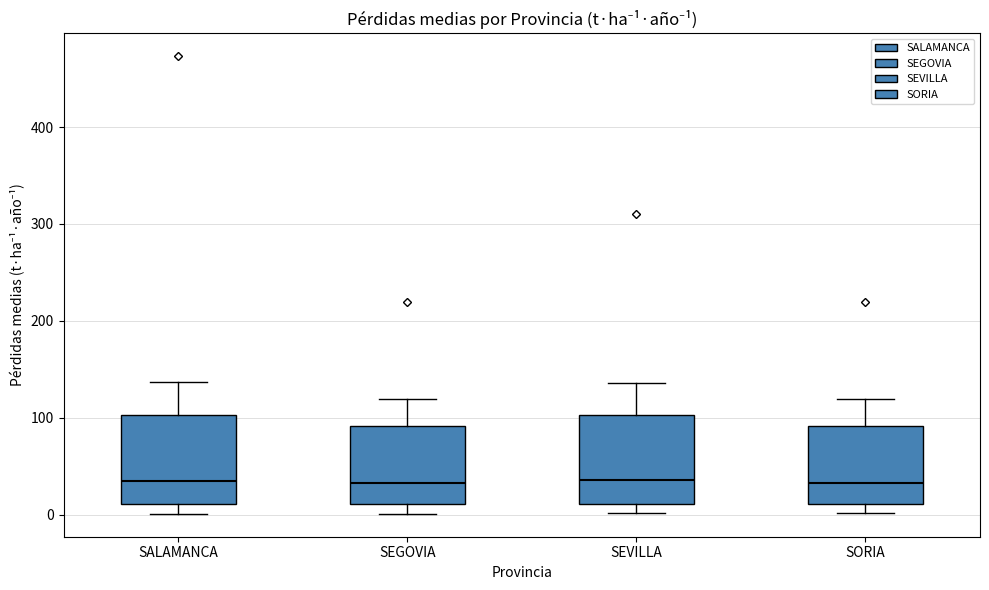

Where does the median line of the box for SORIA sit on the y-axis? The values are not printed on the chart, so give them approximately, as read against the axis.

30